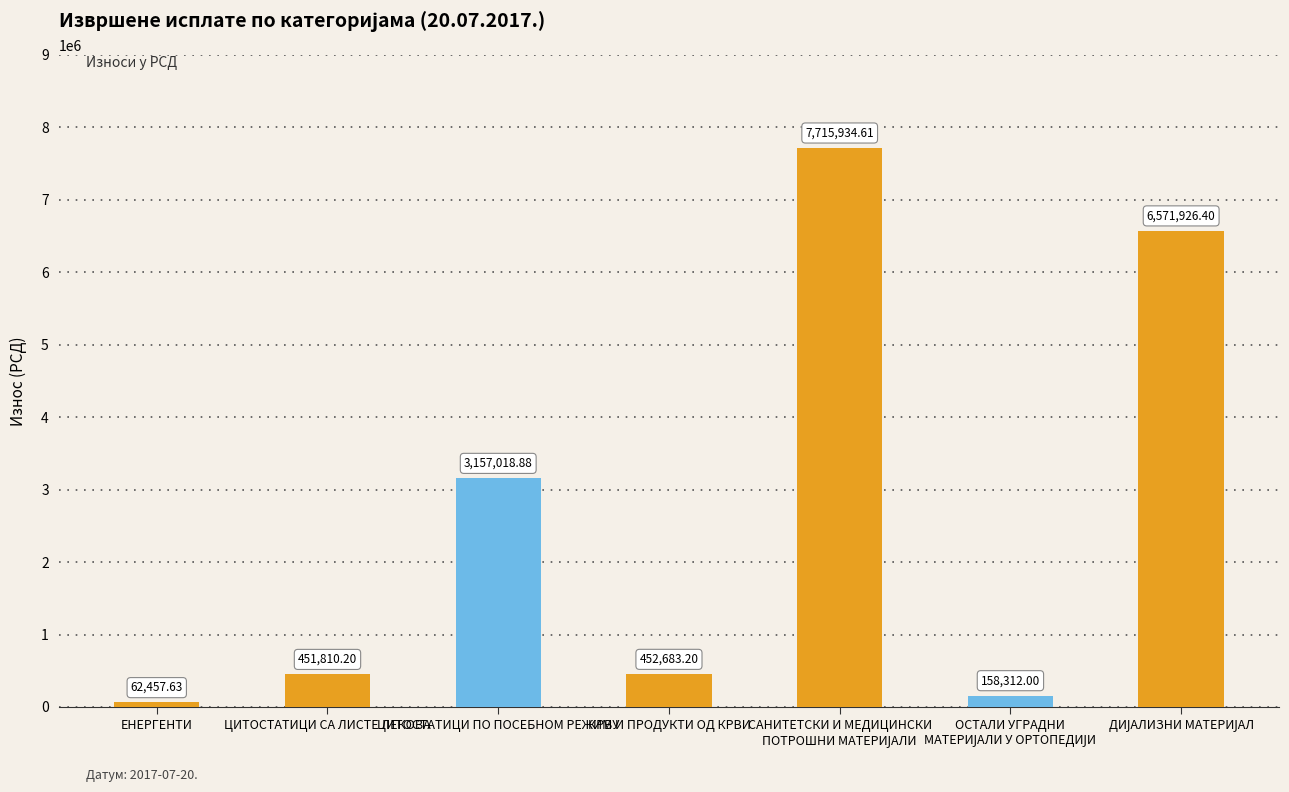

How many distinct data groups are displayed?

1